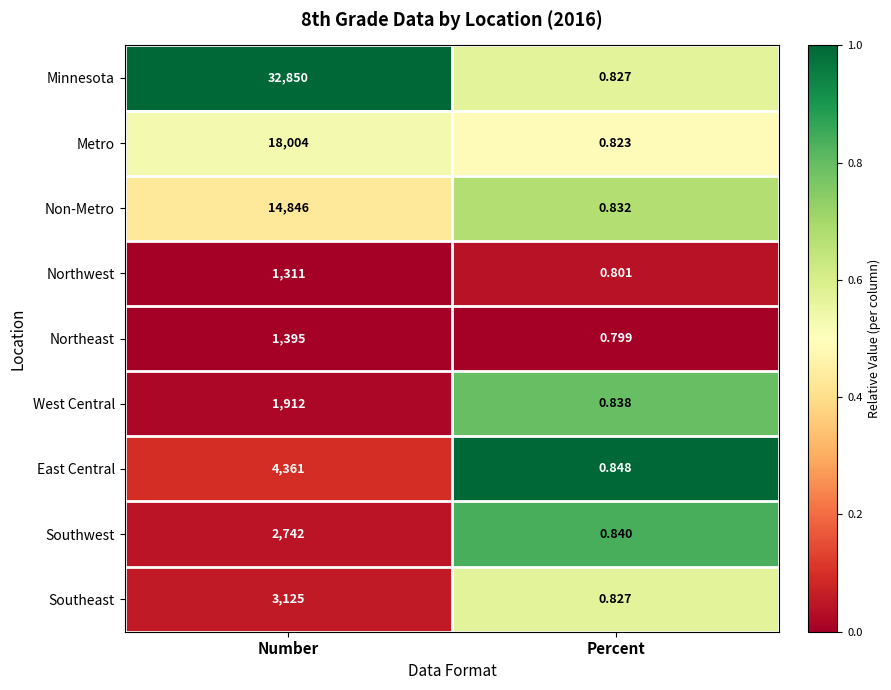

Which series changed the most between Number and Percent?

Minnesota